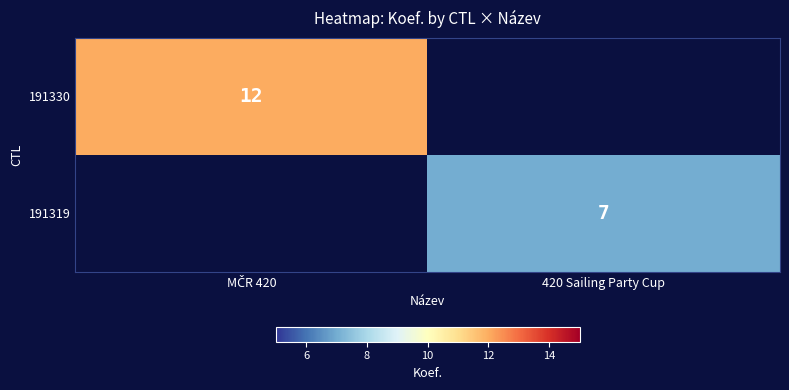

The value of 191319 at 420 Sailing Party Cup is 7. True or false?

True